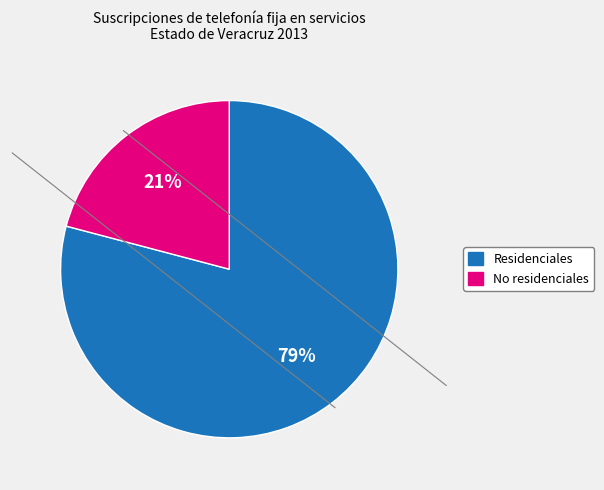

The No residenciales slice represents 21% of the pie. True or false?

True